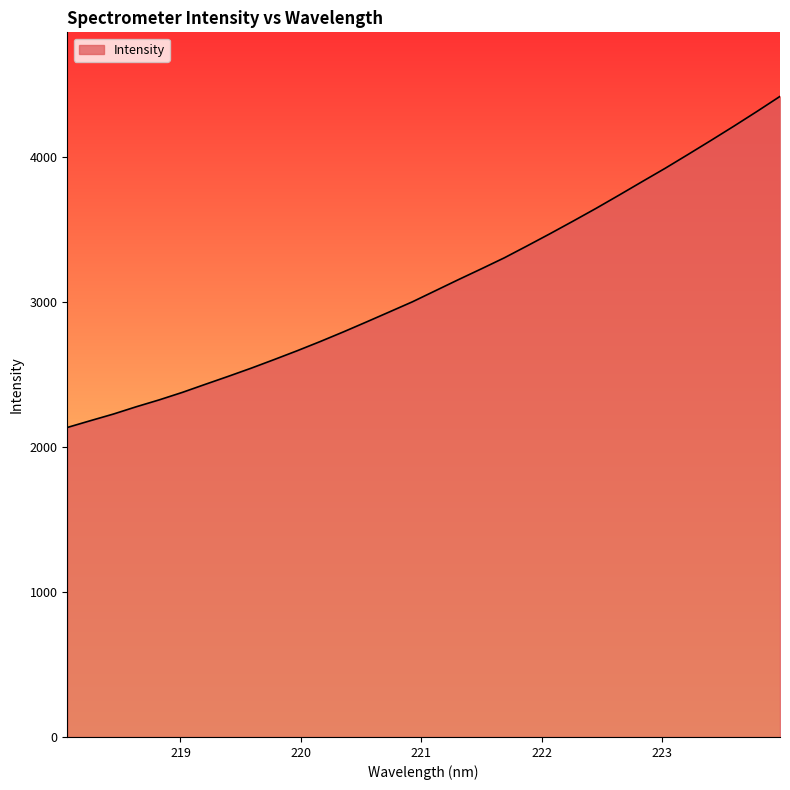

What is the minimum value shown in the chart?

2135.8